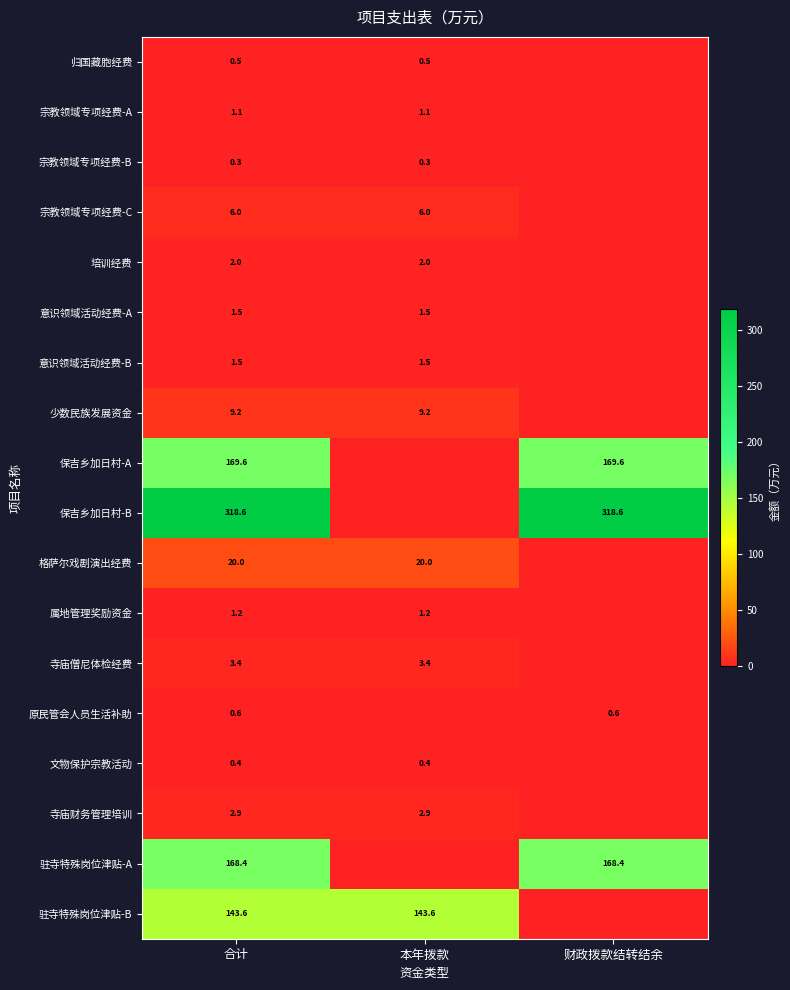

What is the sum of the 培训经费 values at 本年拨款 and 合计?

4.0